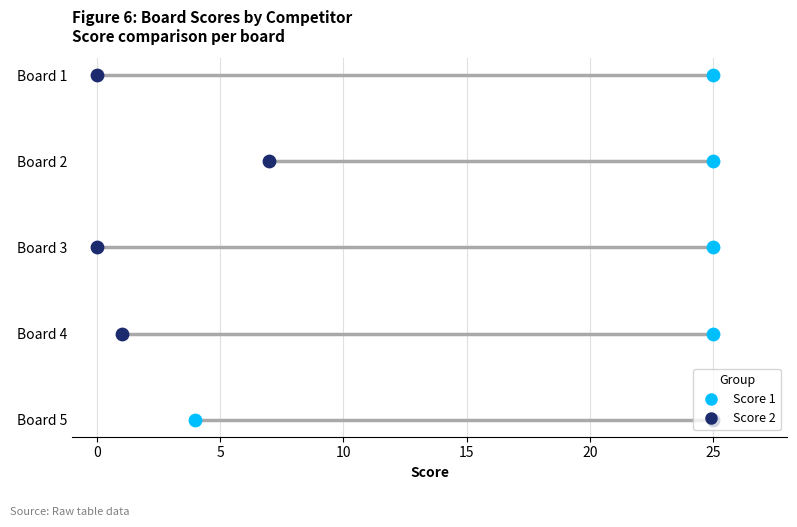

Which series reaches the maximum Y coordinate?

Score 1